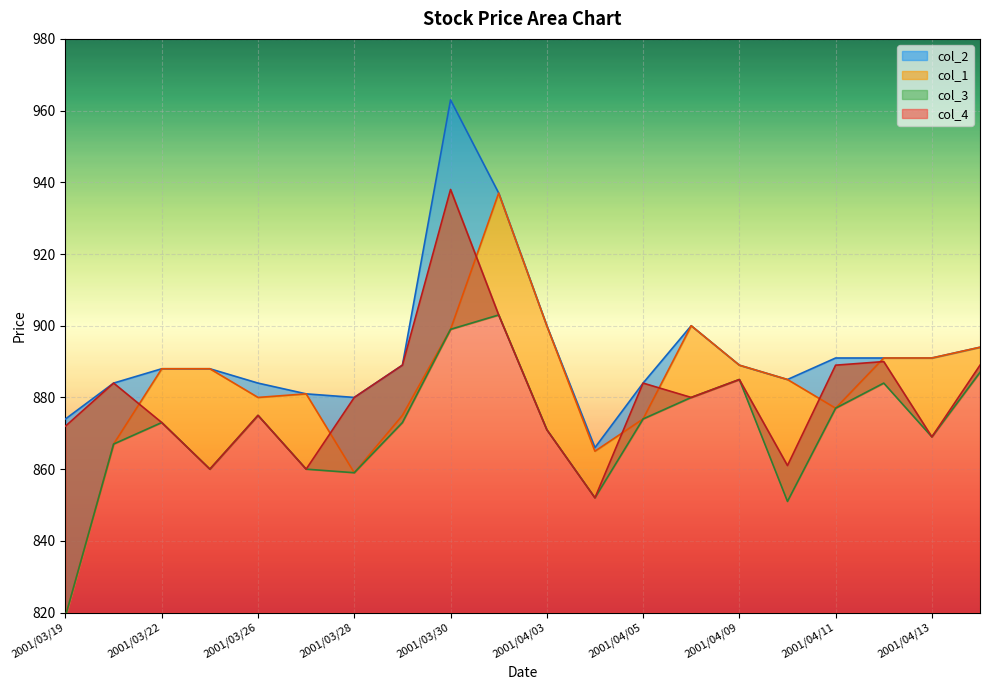

Is the value of col_3 at 2001/04/02 greater than the value of col_2 at 2001/04/11?

Yes